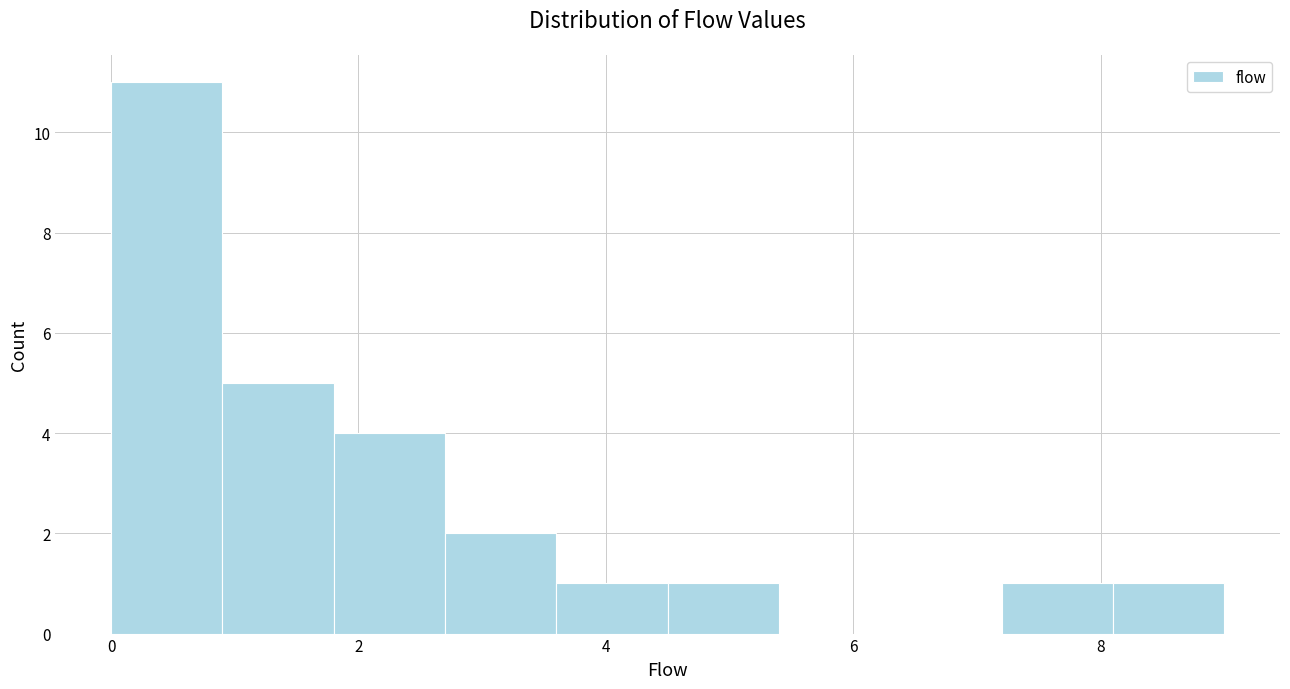

Which range on the x-axis has the tallest bar?

0.0 to 0.9